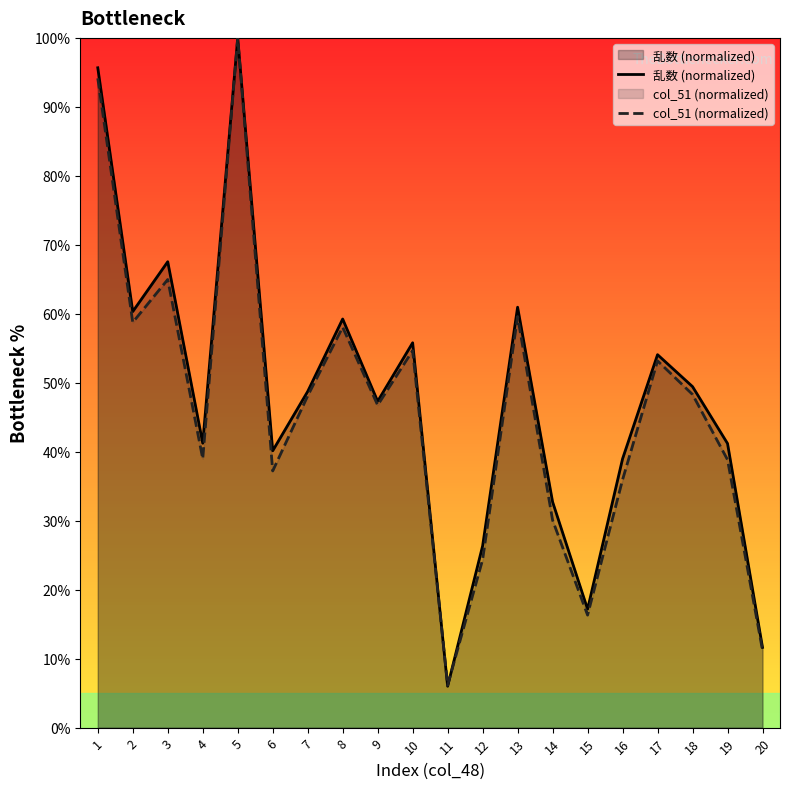

At which category is the sum across all series the highest?

5